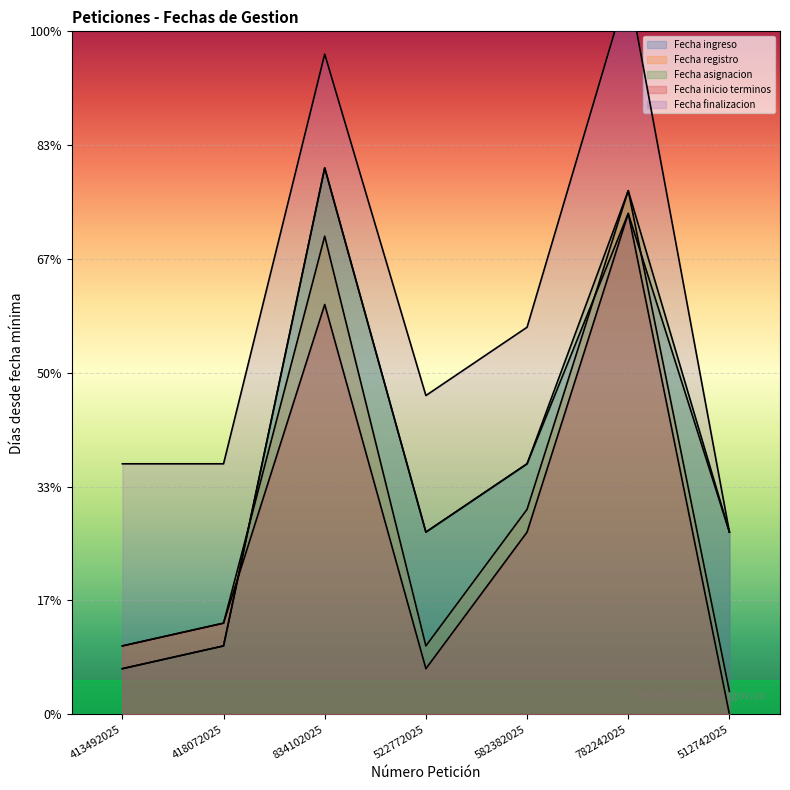

Between 522772025 and 782242025, which is larger?

782242025